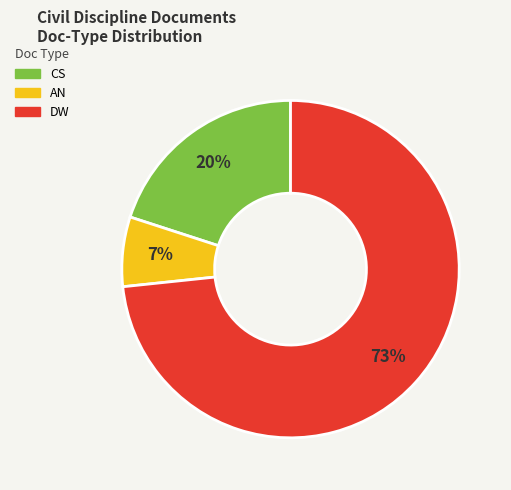

Combined, do DW and AN account for over 50%?

Yes